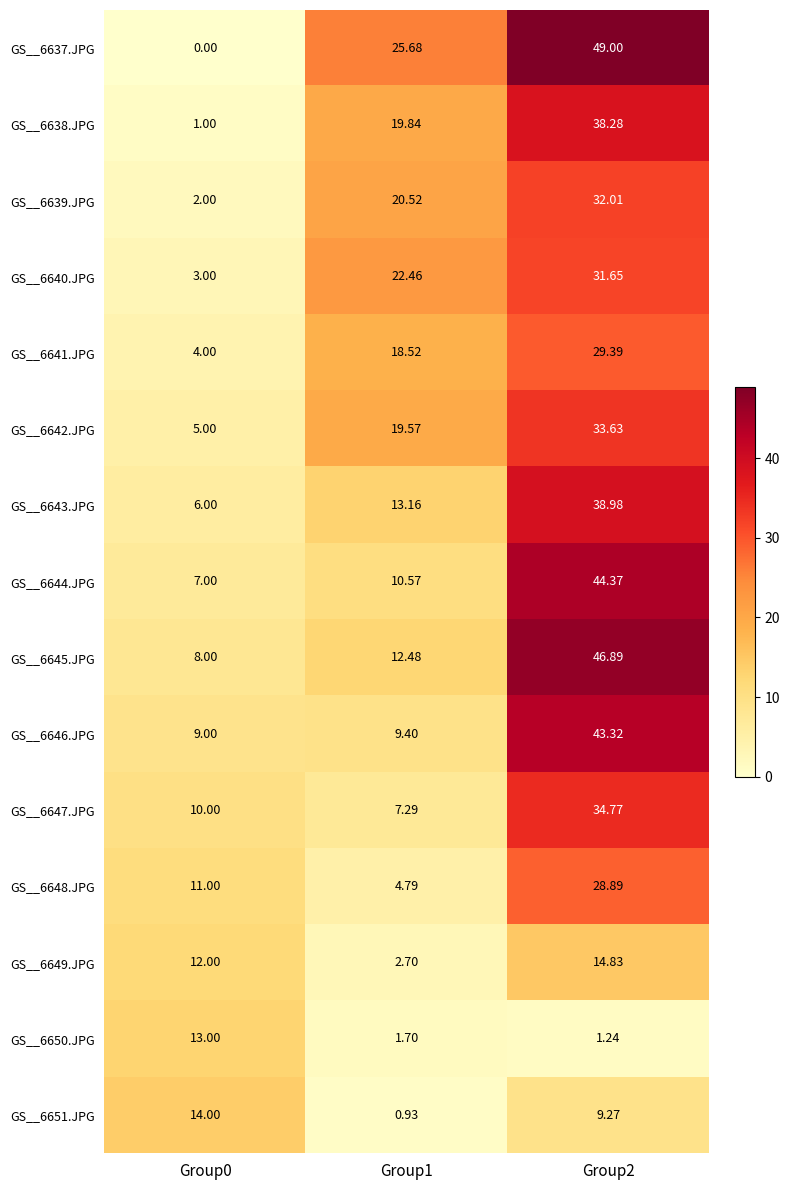

Is the value of GS__6647.JPG at Group0 greater than the value of GS__6649.JPG at Group1?

Yes